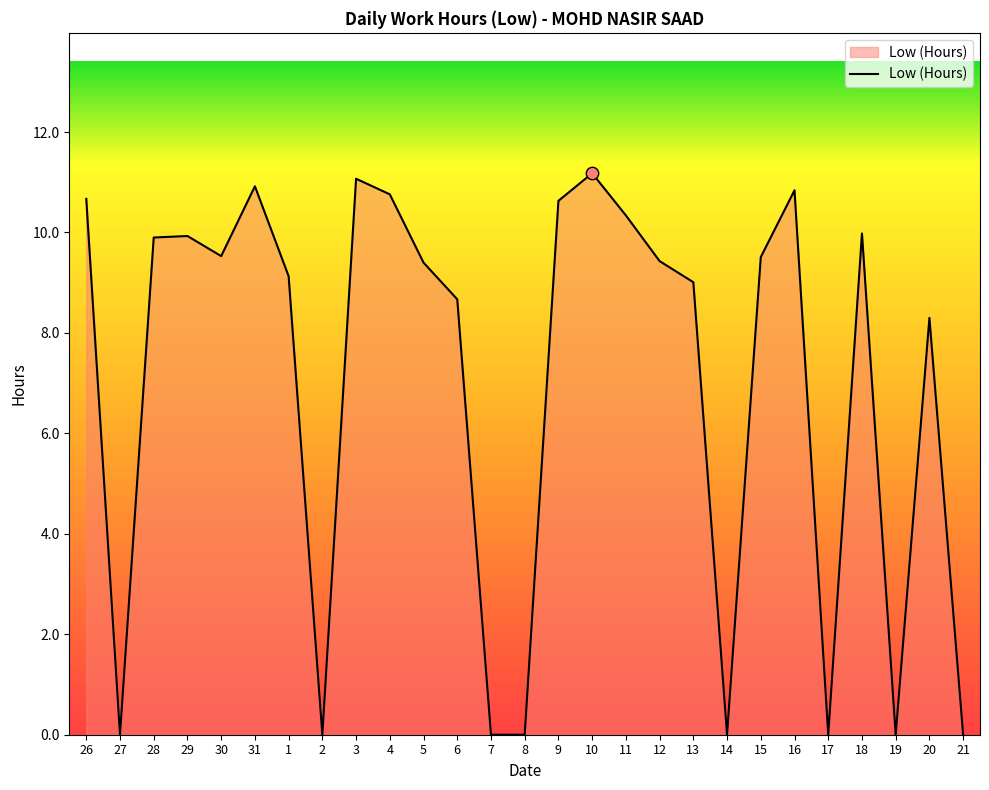

What is the ratio of the value at 10 to the value at 1?

1.2